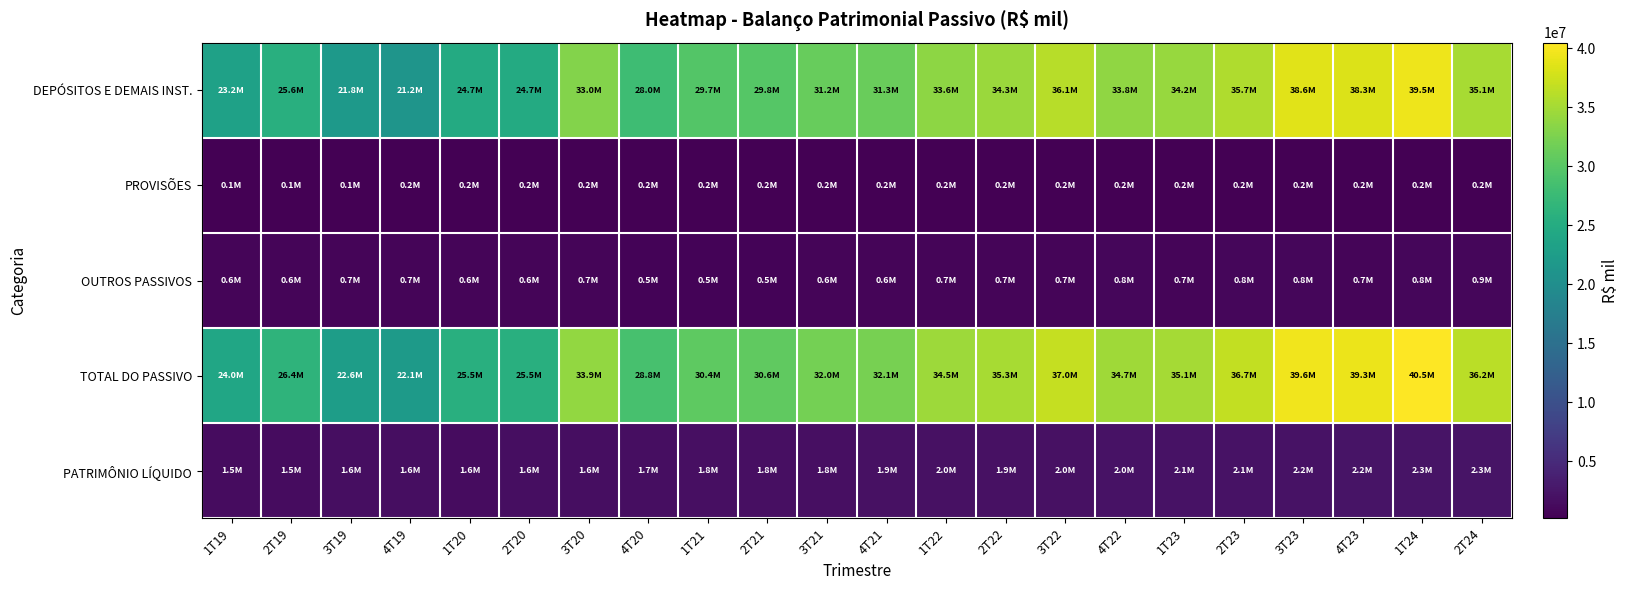

Which series has the widest spread of values?

TOTAL DO PASSIVO